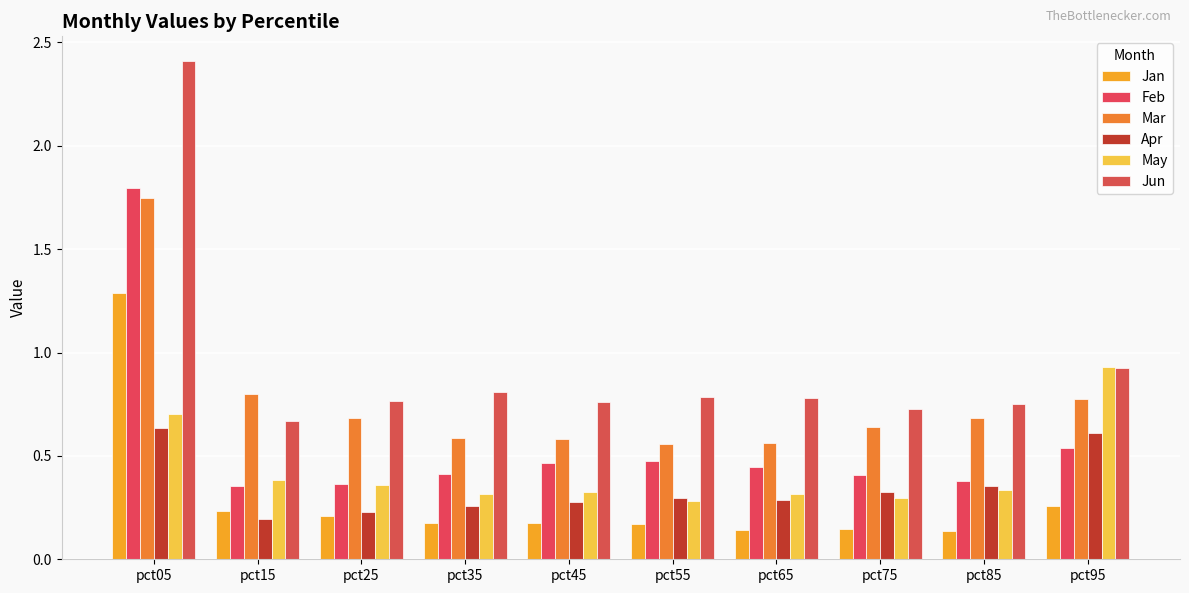

List the labels in order of Mar value, largest first.

pct05, pct15, pct95, pct85, pct25, pct75, pct35, pct45, pct65, pct55